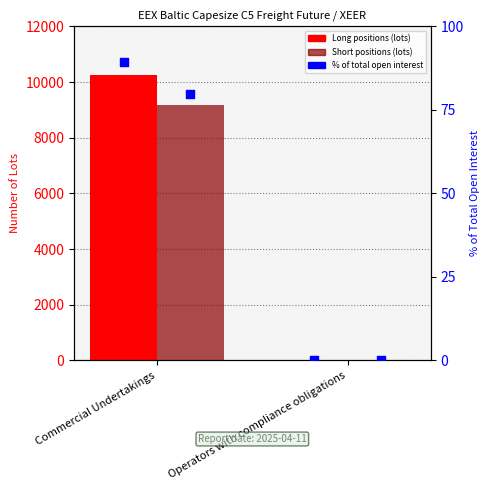

Which series has the widest spread of Y values?

Long positions